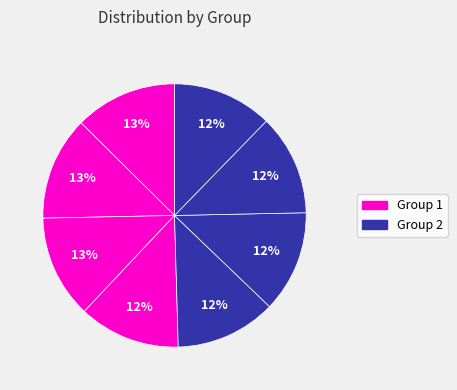

How many segments does this pie chart have?

8